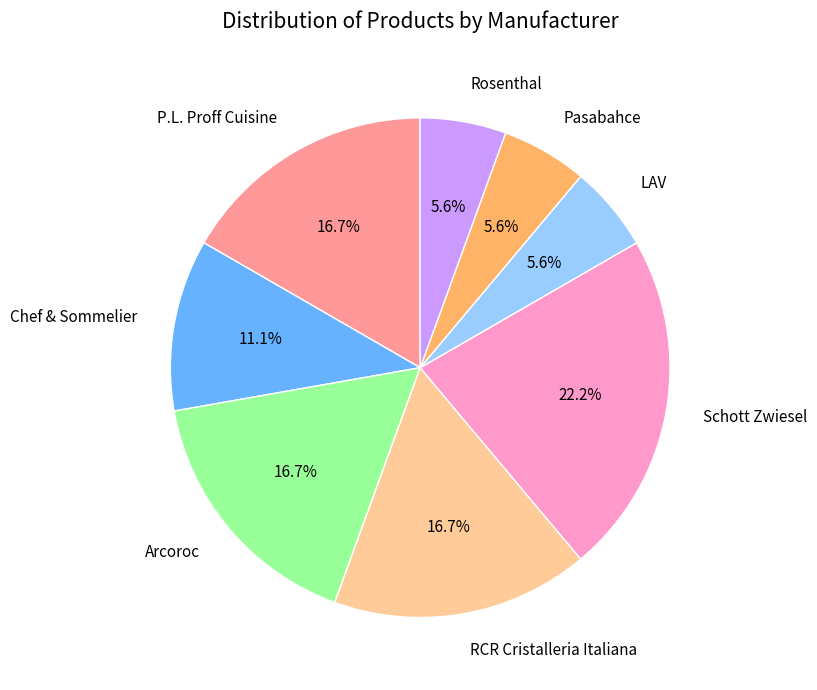

How much of the chart is everything except Pasabahce?

94.4%